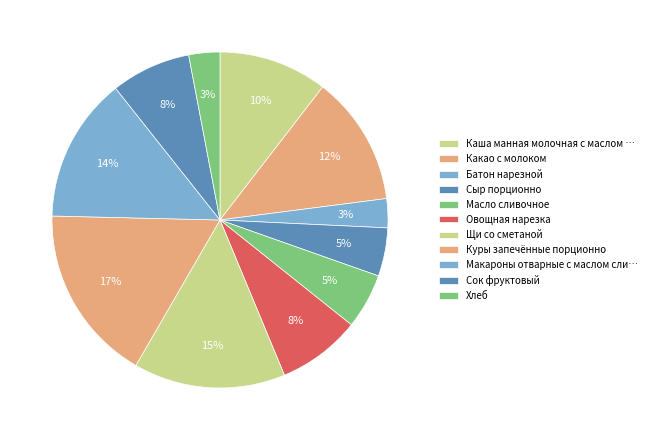

Which slice is the largest?

Куры запечённые порционно